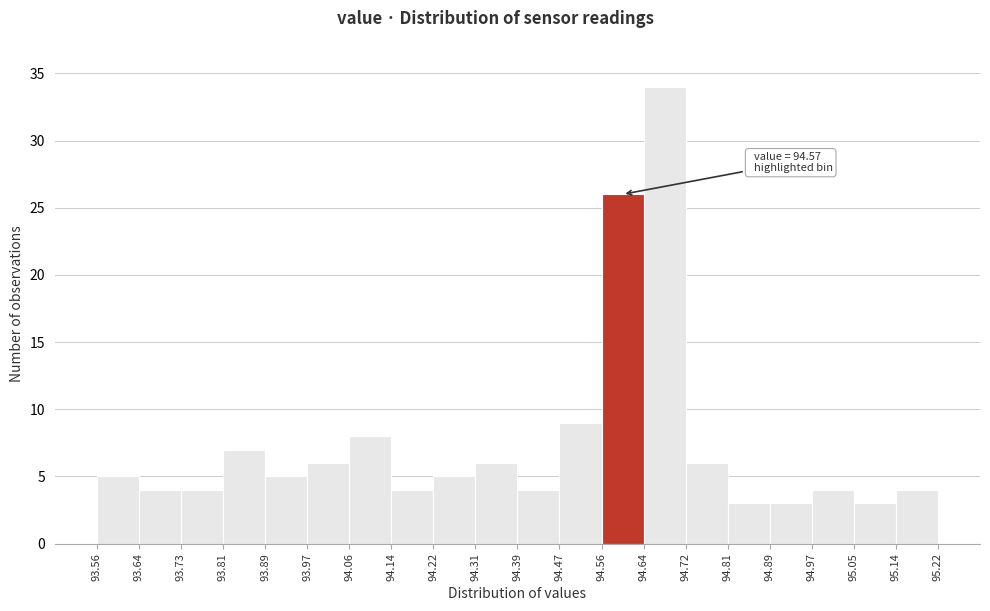

Over which range of the x-axis is the bar tallest?

94.64 to 94.72